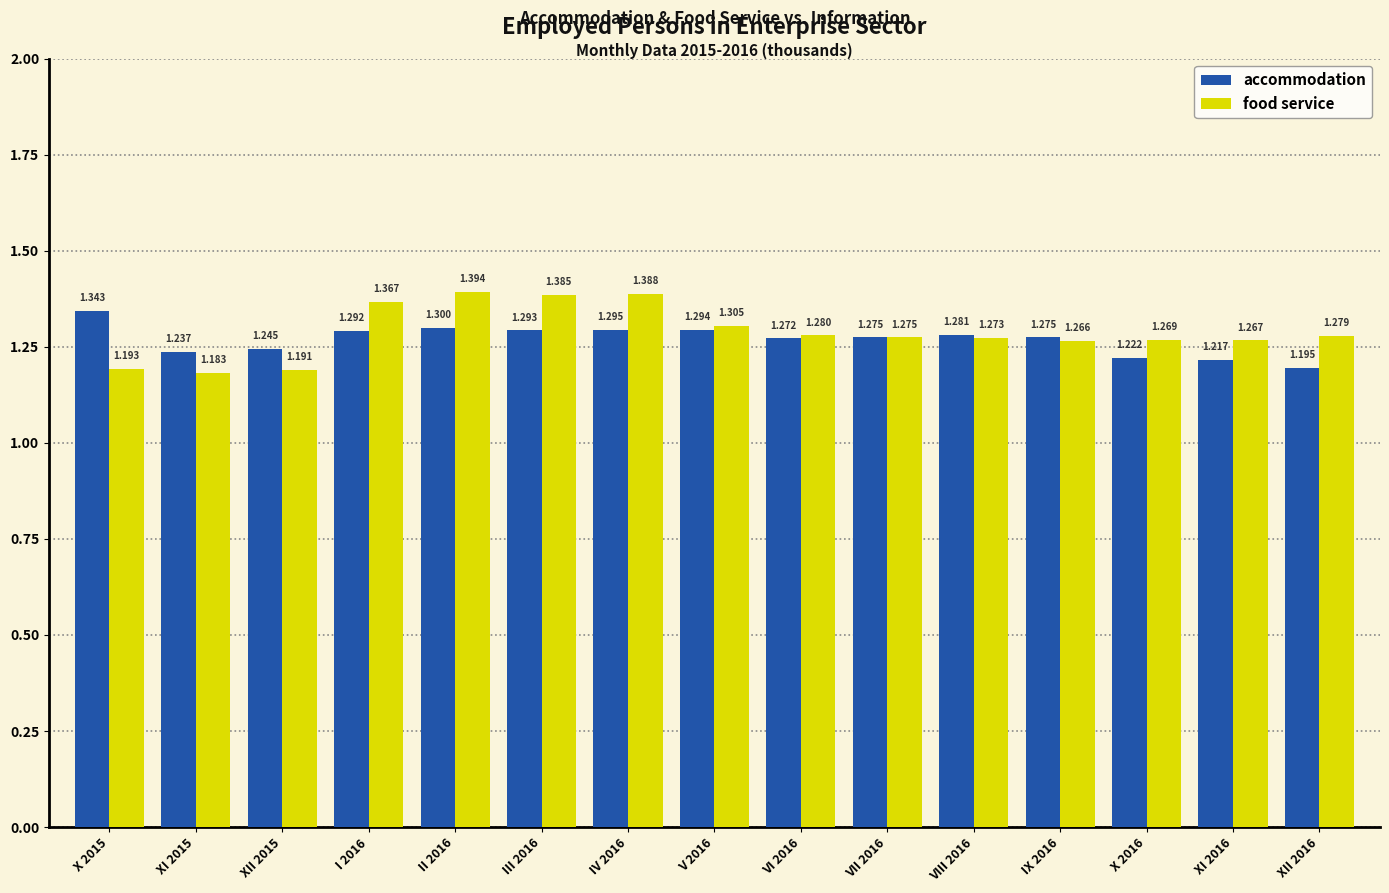

What is the difference between the food service values at VI 2016 and I 2016?

0.1